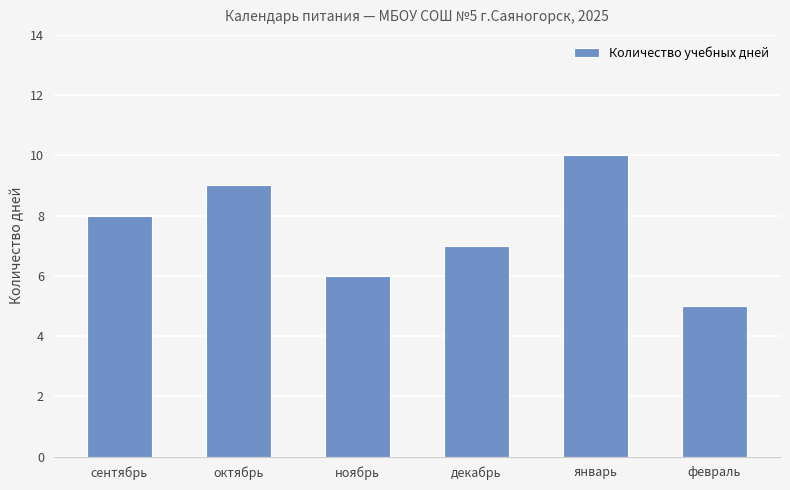

Rank the categories by value from highest to lowest.

январь, октябрь, сентябрь, декабрь, ноябрь, февраль